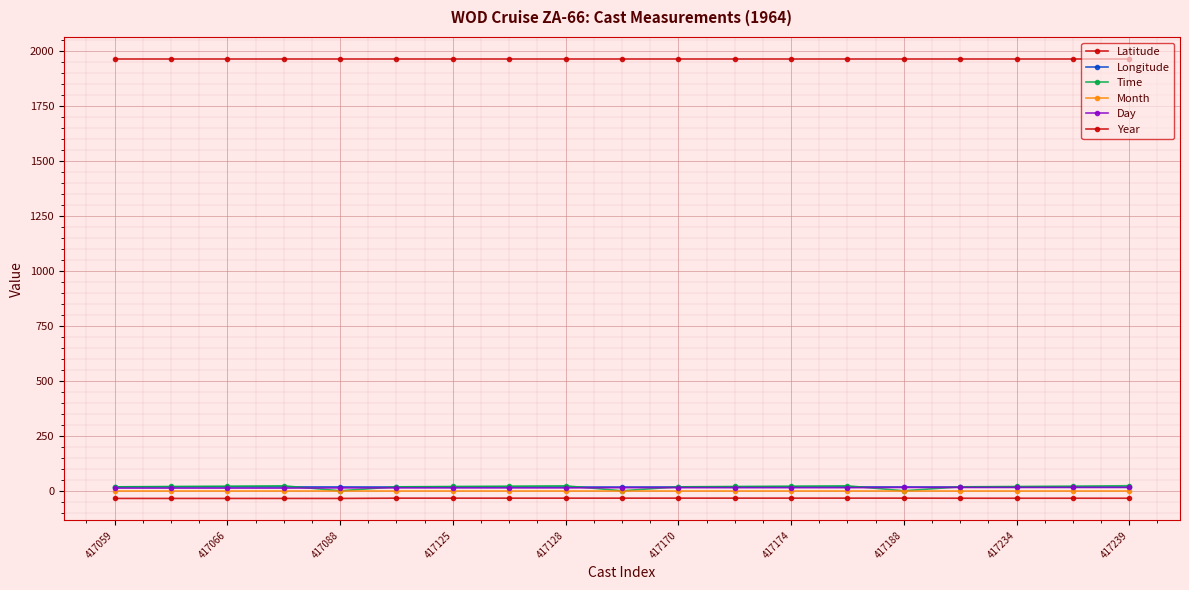

How many values in the Time series exceed 20?

12